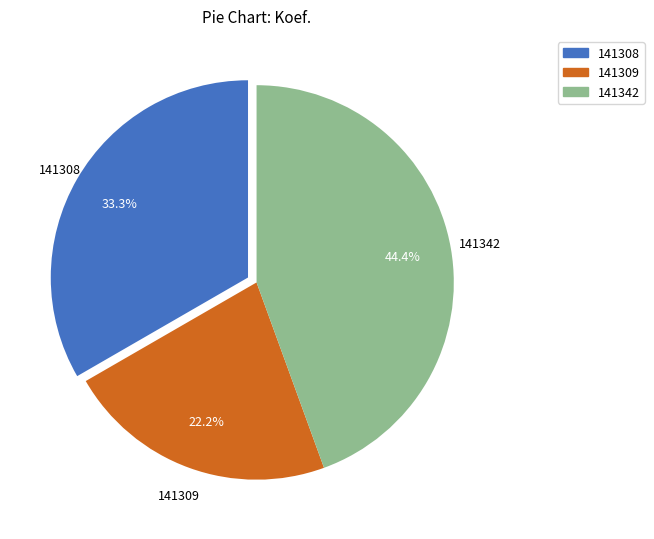

Which category has the biggest portion of the pie?

141342